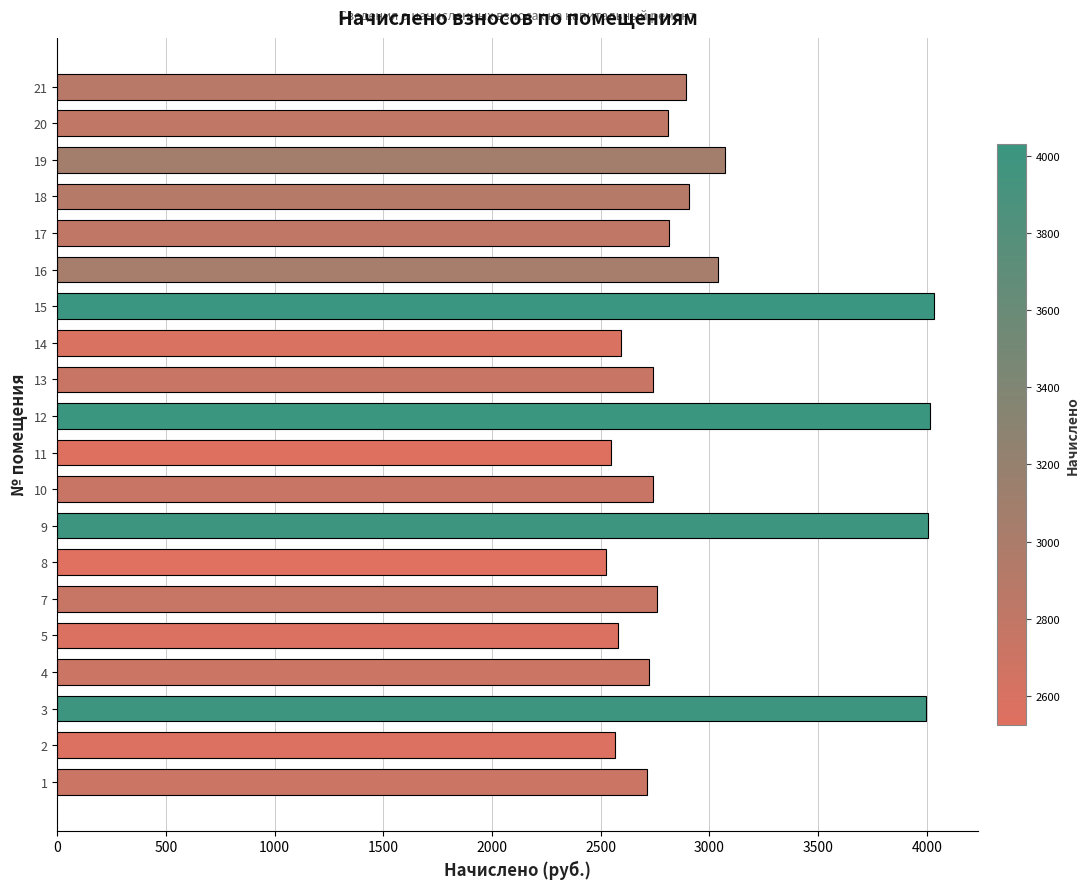

Approximately how many times larger is the value at 7 compared to 14?

1.1